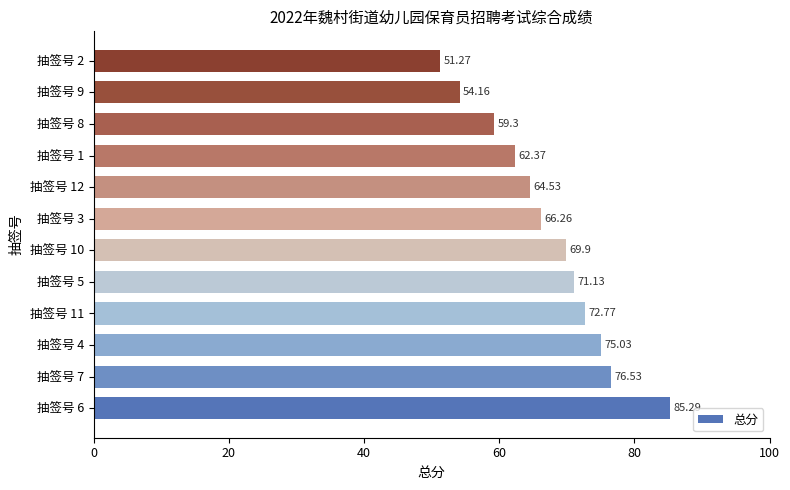

What is the difference between the second highest and second lowest values?

22.4